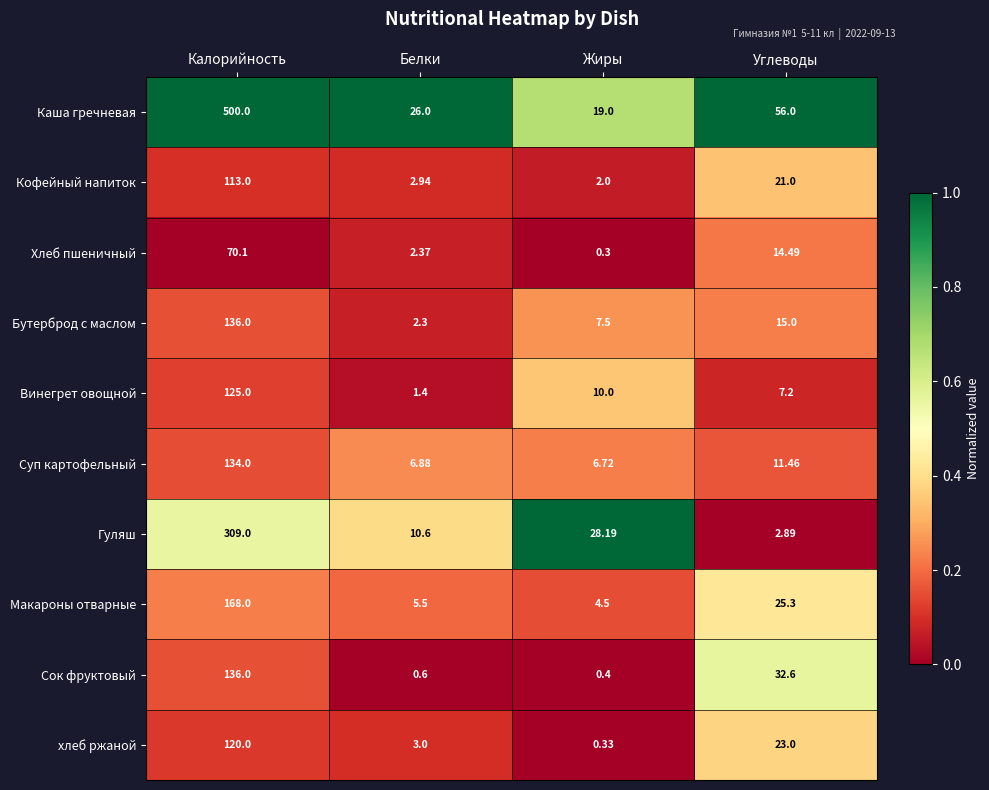

Rank the categories by Гуляш value from highest to lowest.

Калорийность, Жиры, Белки, Углеводы